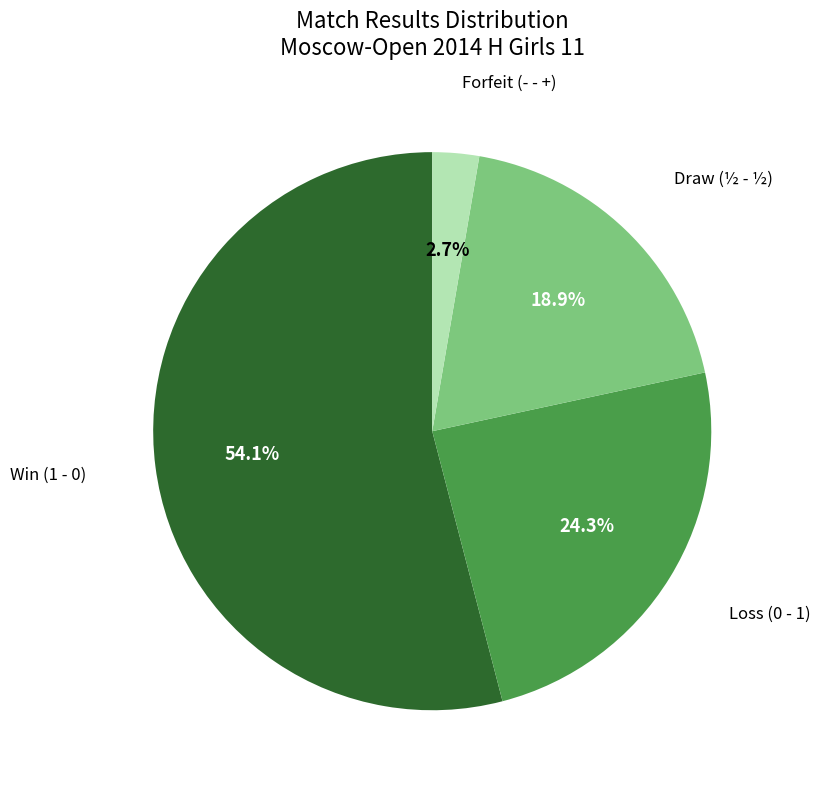

Does any single category account for the majority?

Yes